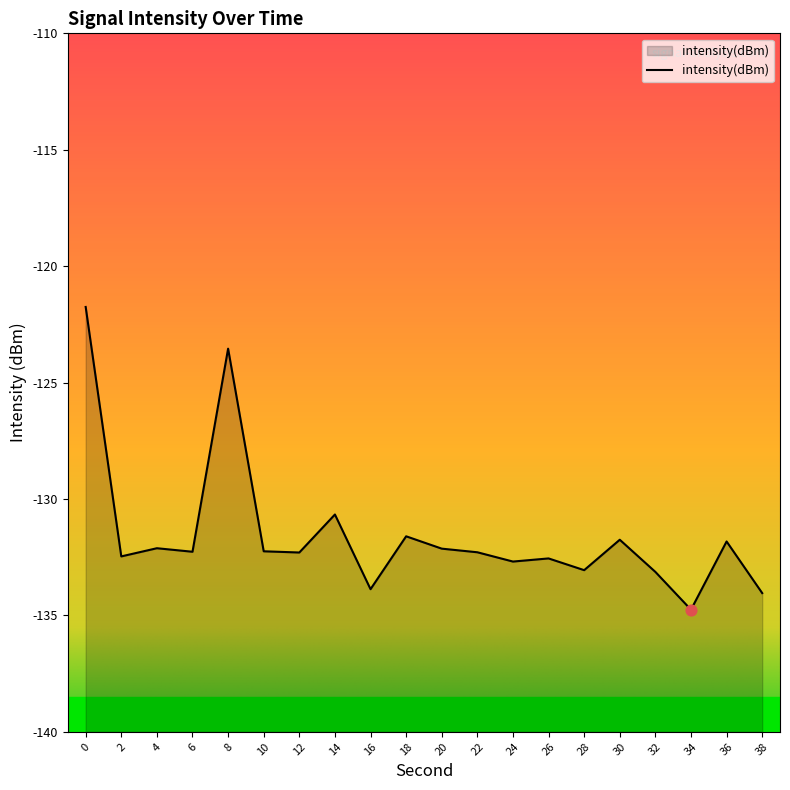

Which has a higher value, 6 or 28?

6